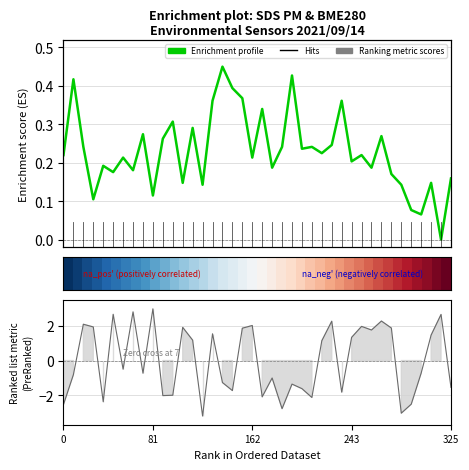

What is the sum of all Enrichment profile values?

9.2